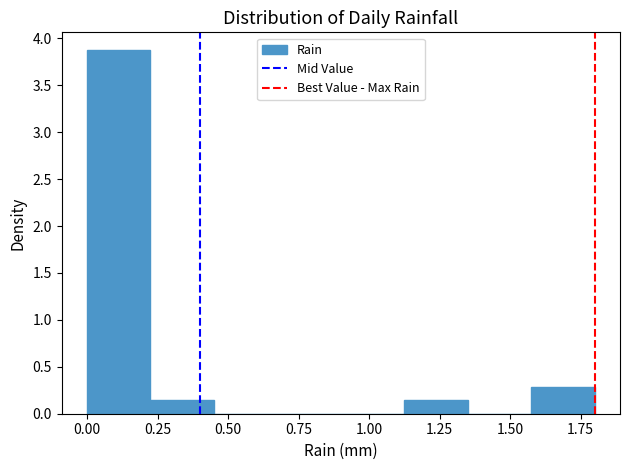

Reading left to right, transcribe this chart: for each bar, give the range it covers on the x-axis and its height. Neither the bar edges nor the heights are printed on the chart, so give them approximately, as read against the axes.

0.000 to 0.225: 3.85
0.225 to 0.450: 0.15
0.450 to 0.675: 0
0.675 to 0.900: 0
0.900 to 1.125: 0
1.125 to 1.350: 0.15
1.350 to 1.575: 0
1.575 to 1.800: 0.30